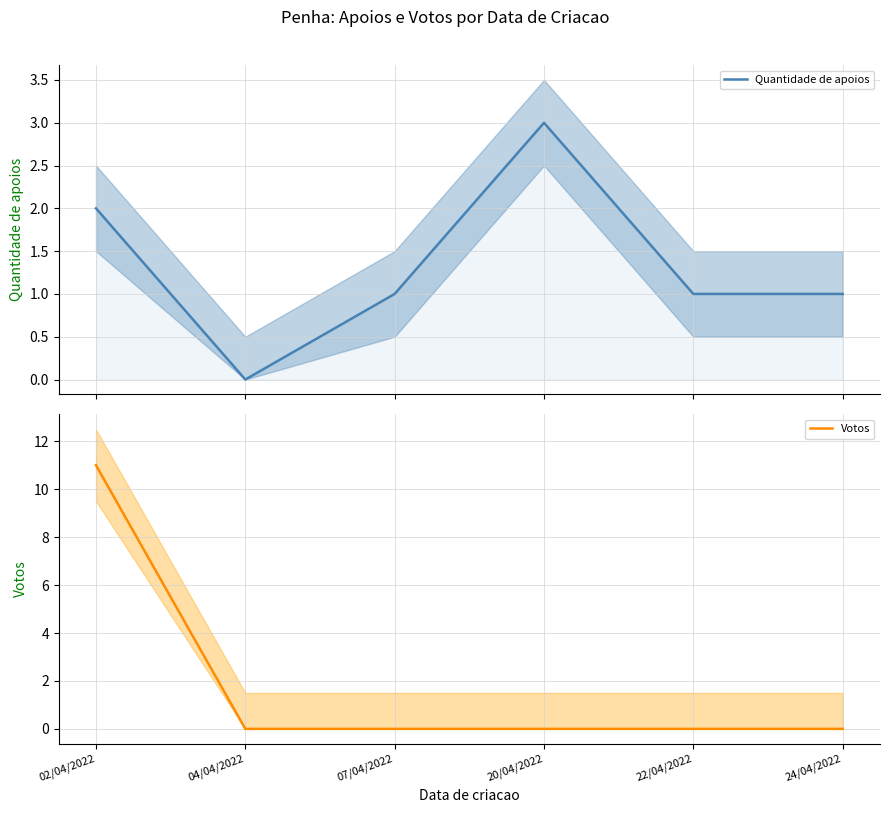

What is the sum of the Votos values at 02/04/2022 and 20/04/2022?

11